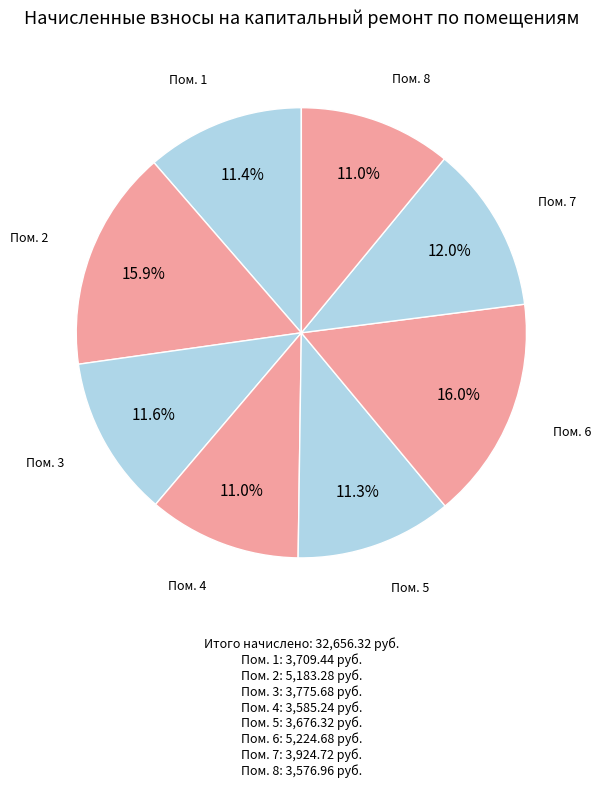

How many segments does this pie chart have?

8